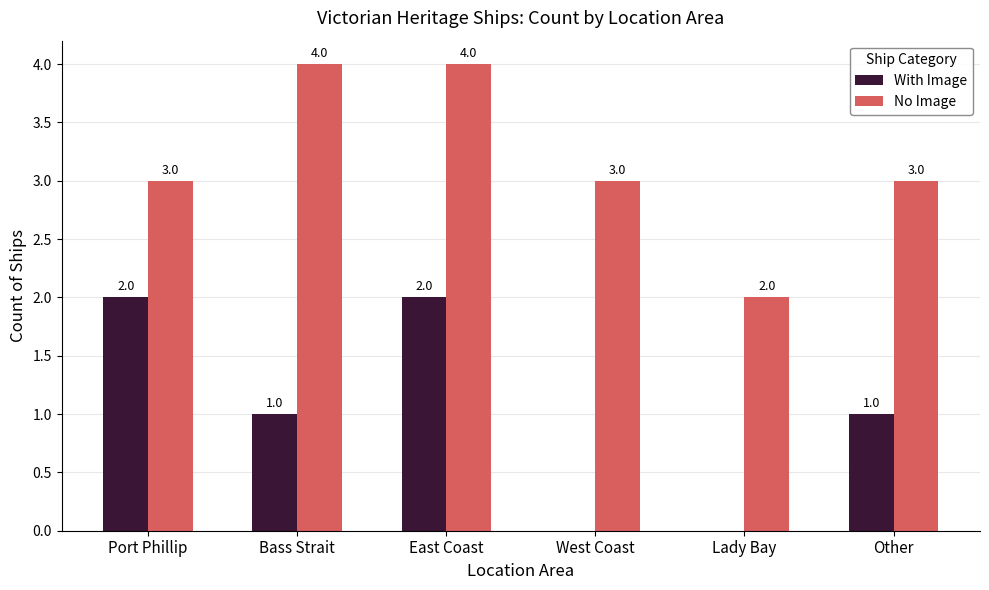

The value of No Image at East Coast is 4. True or false?

True